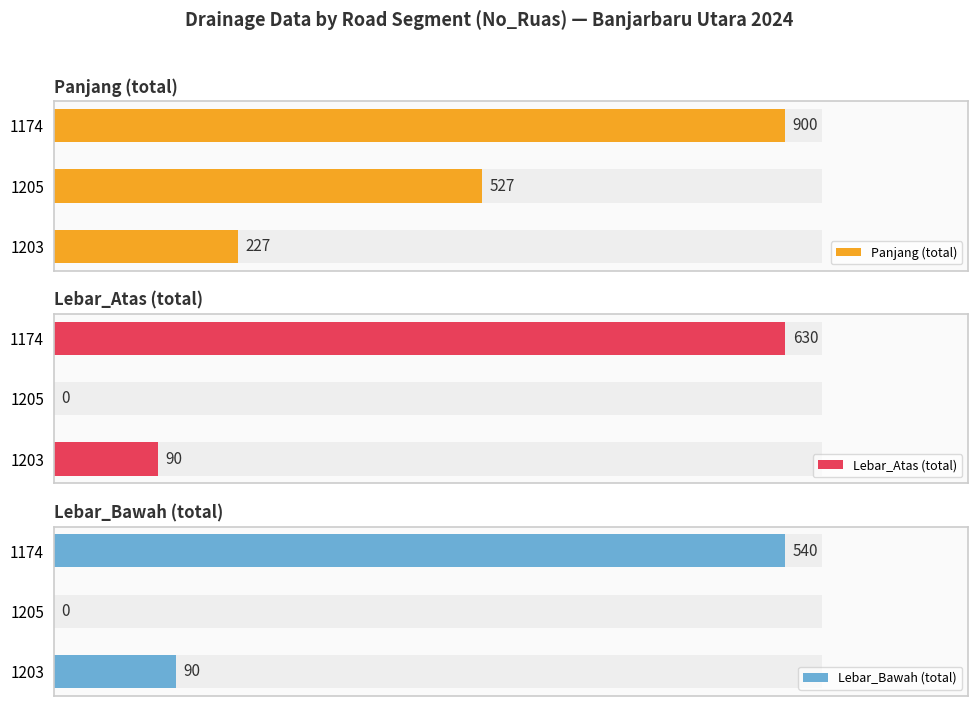

Reading left to right, extract all data points from this chart.

Panjang (total): 900	527	227
Lebar_Atas (total): 630	0	90
Lebar_Bawah (total): 540	0	90